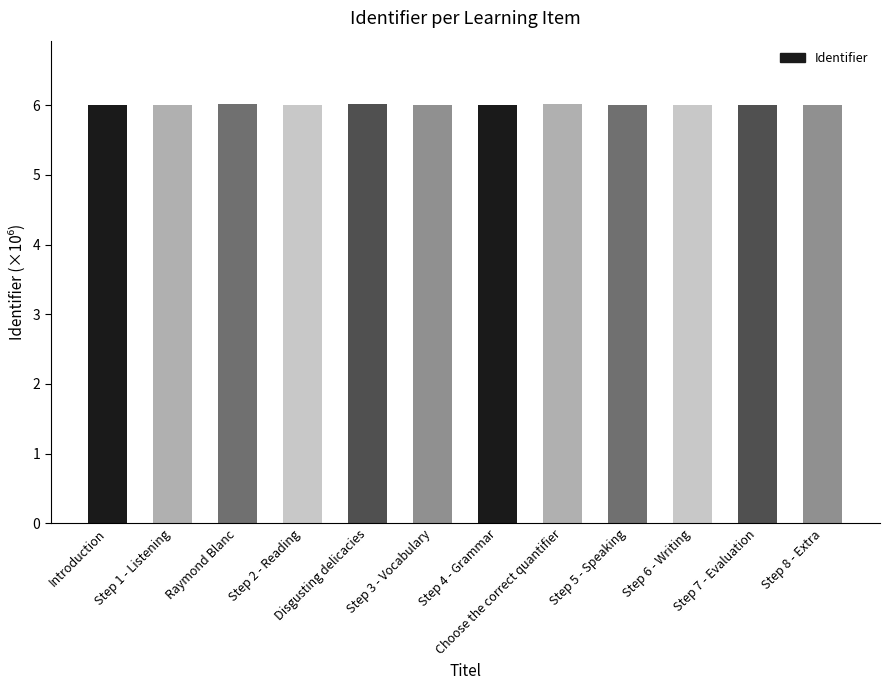

Does the chart contain stacked bars?

No